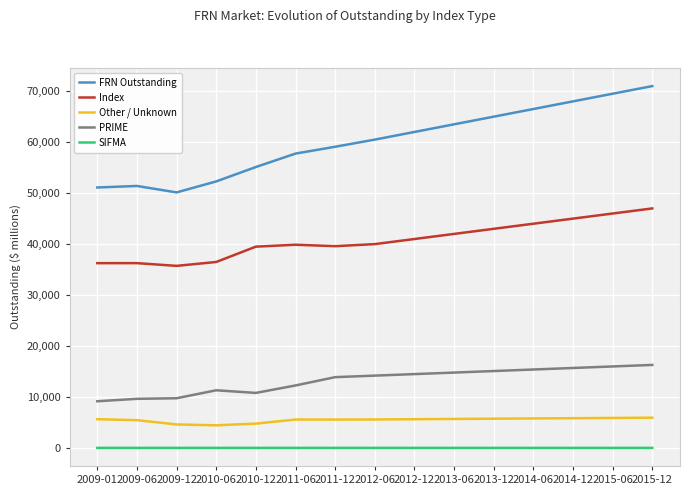

The SIFMA series shows 25.2 at 2013-12. True or false?

True